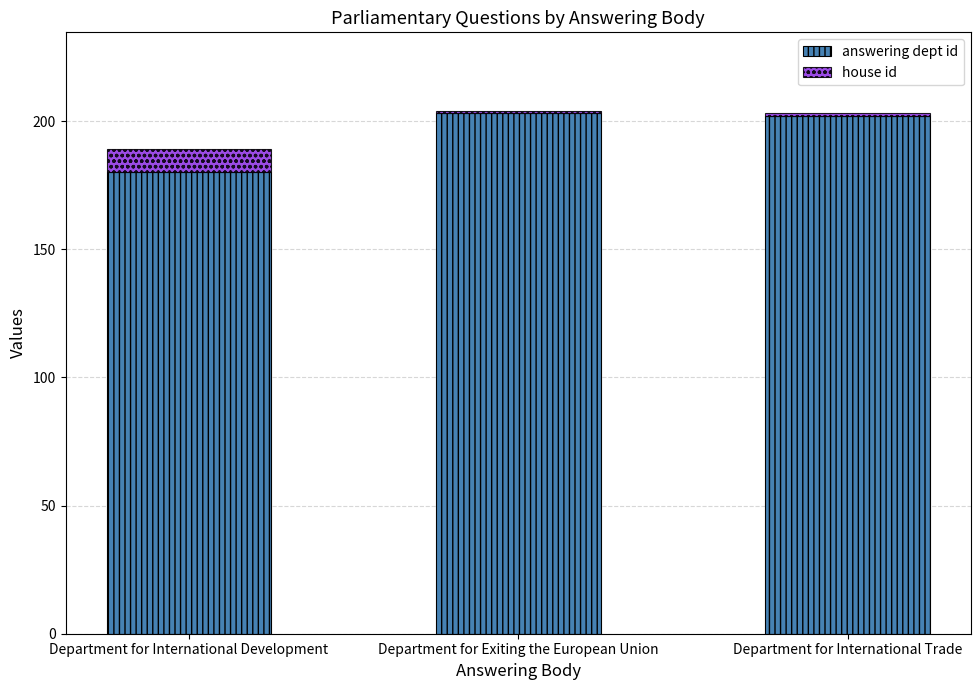

Reading left to right, transcribe the values for answering dept id.

Department for International Development=180	Department for Exiting the European Union=203	Department for International Trade=202